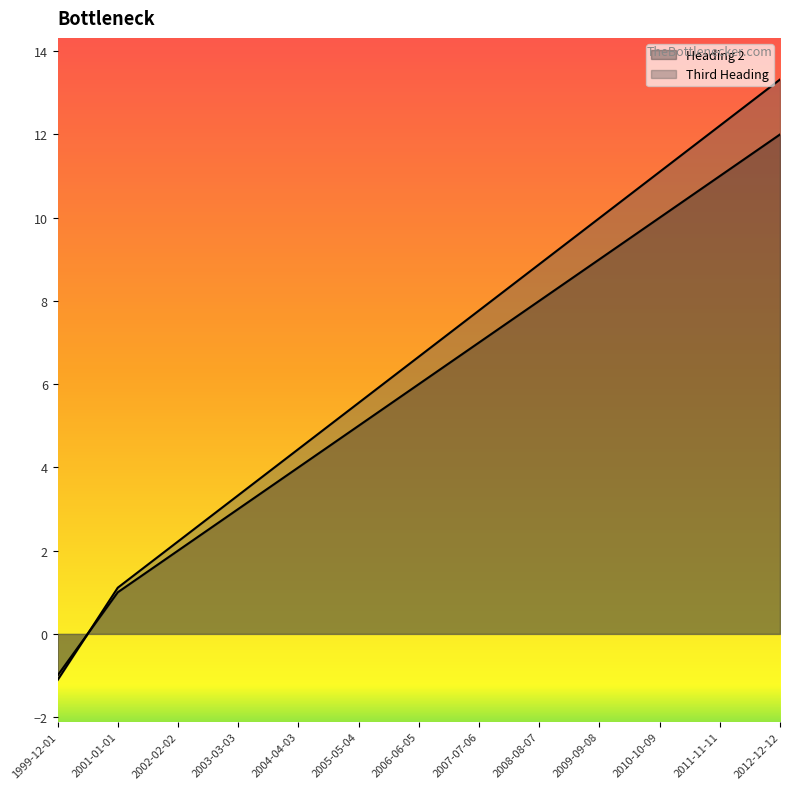

Between 2010-10-09 and 2012-12-12, which series saw the biggest shift?

Third Heading